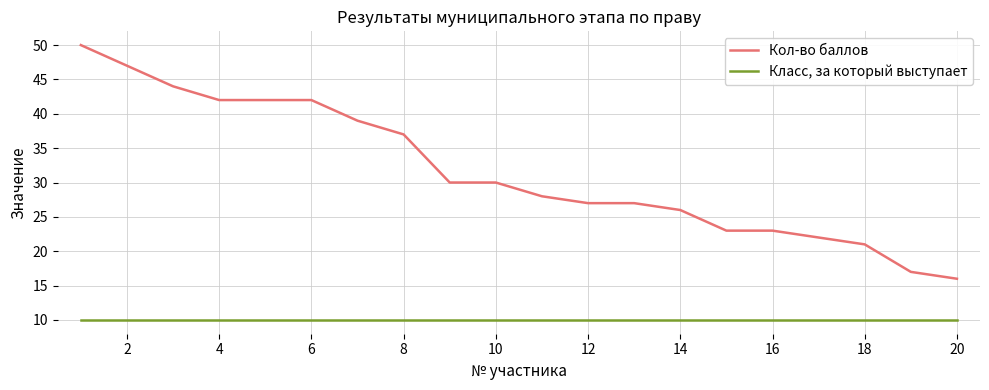

How many lines are shown in the chart?

2